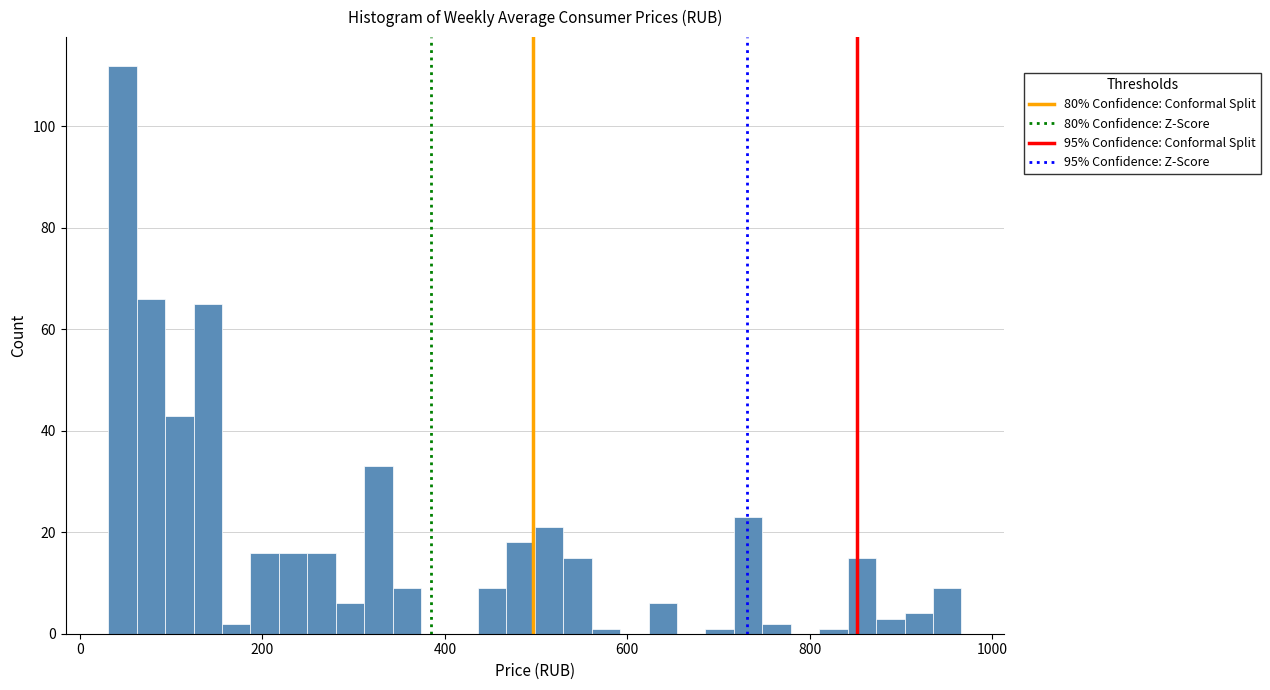

Read against the x-axis, roughly where is the centre of the tallest bar?

40